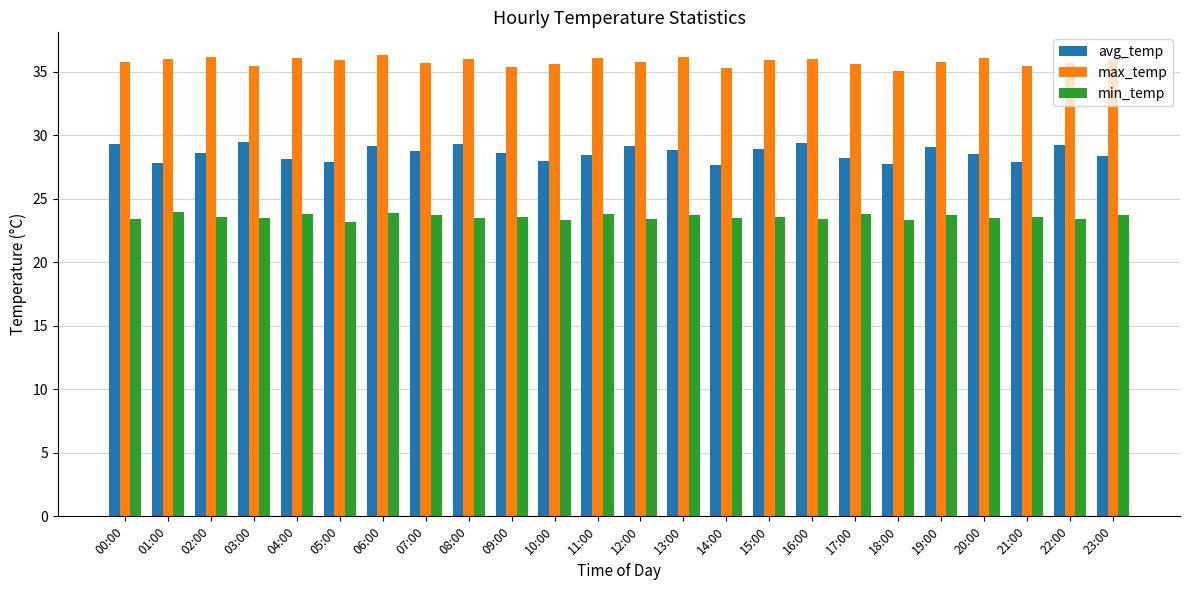

What are all the series names shown in the legend?

avg_temp, max_temp, min_temp